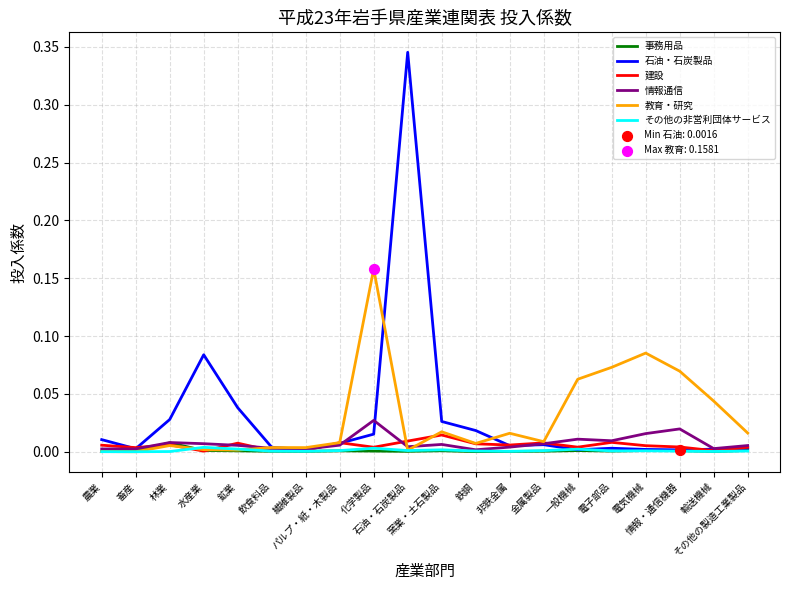

What is the total value across all series at 鉱業?

0.1